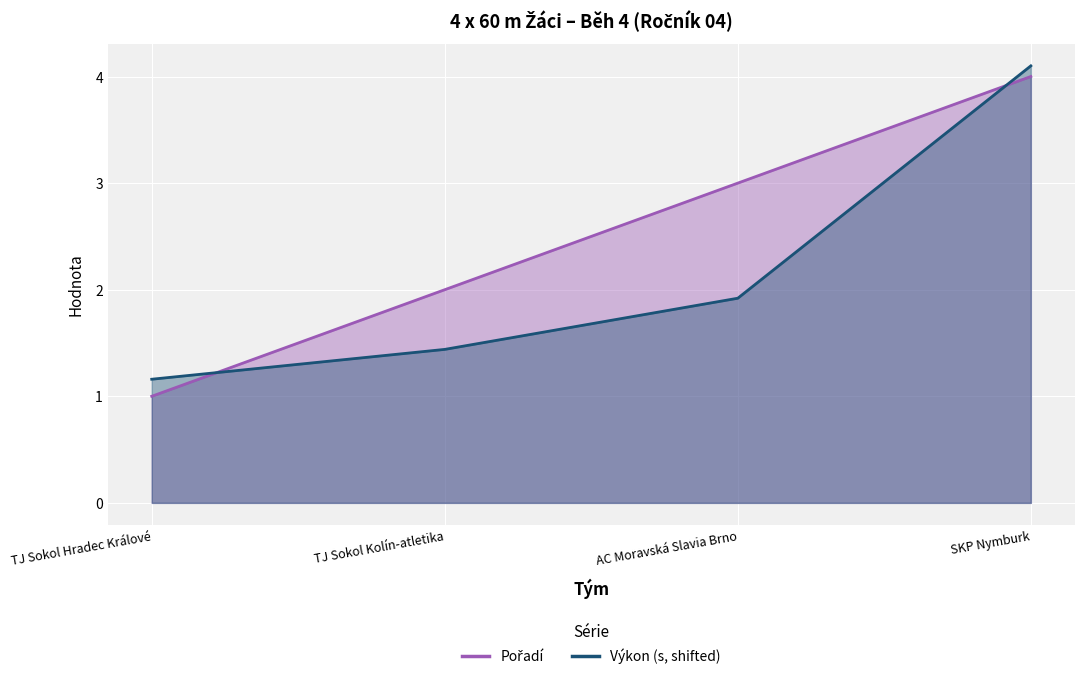

Reading left to right, extract all data points from this chart.

Pořadí: TJ Sokol Hradec Králové=1.0	TJ Sokol Kolín-atletika=2.0	AC Moravská Slavia Brno=3.0	SKP Nymburk=4.0
Výkon: TJ Sokol Hradec Králové=1.2	TJ Sokol Kolín-atletika=1.4	AC Moravská Slavia Brno=1.9	SKP Nymburk=4.1